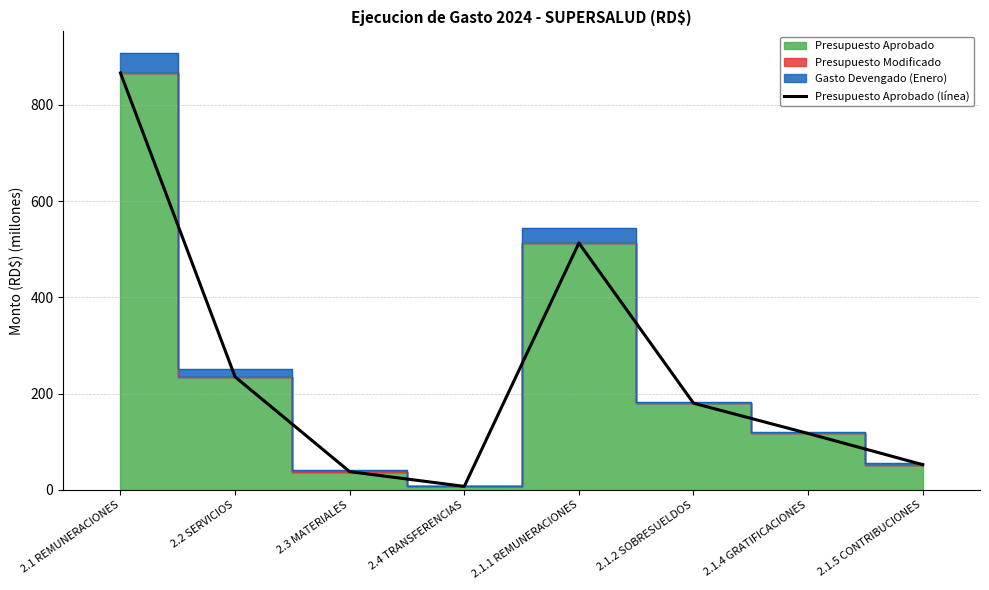

What is the difference between the values at 2.1.2 SOBRESUELDOS and 2.4 TRANSFERENCIAS?

172.8